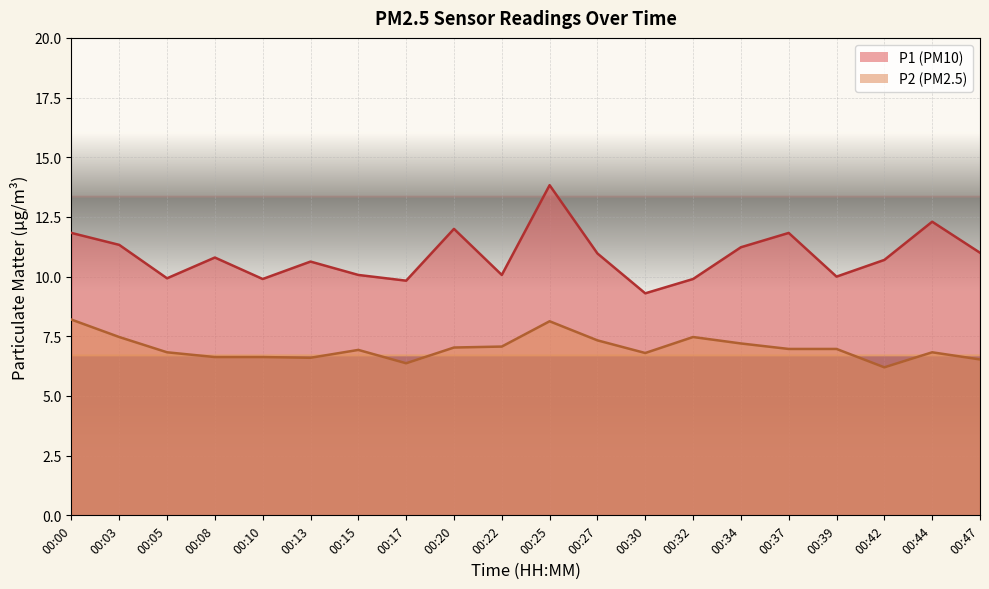

True or false: P2 and P1 cross at least once.

False